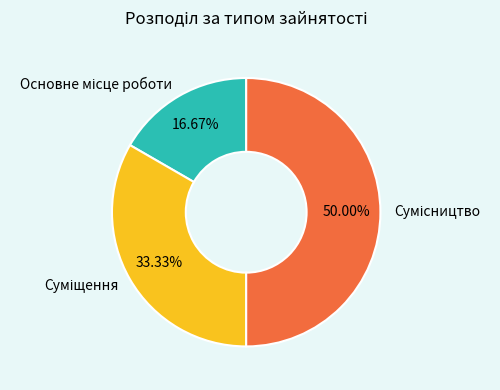

To the nearest percent, what is the difference between the largest and smallest slice percentages?

33%